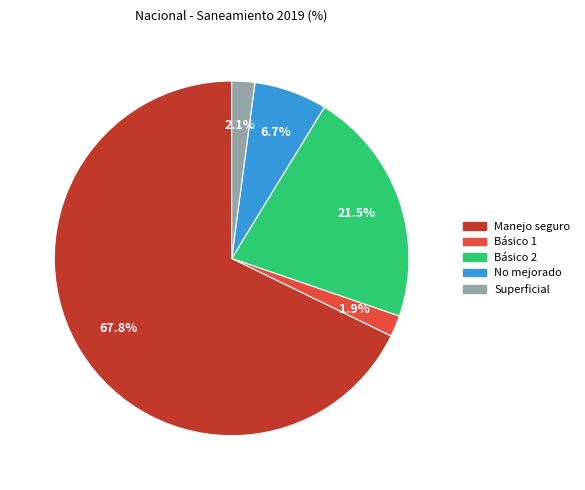

How many slices are in this pie chart?

5